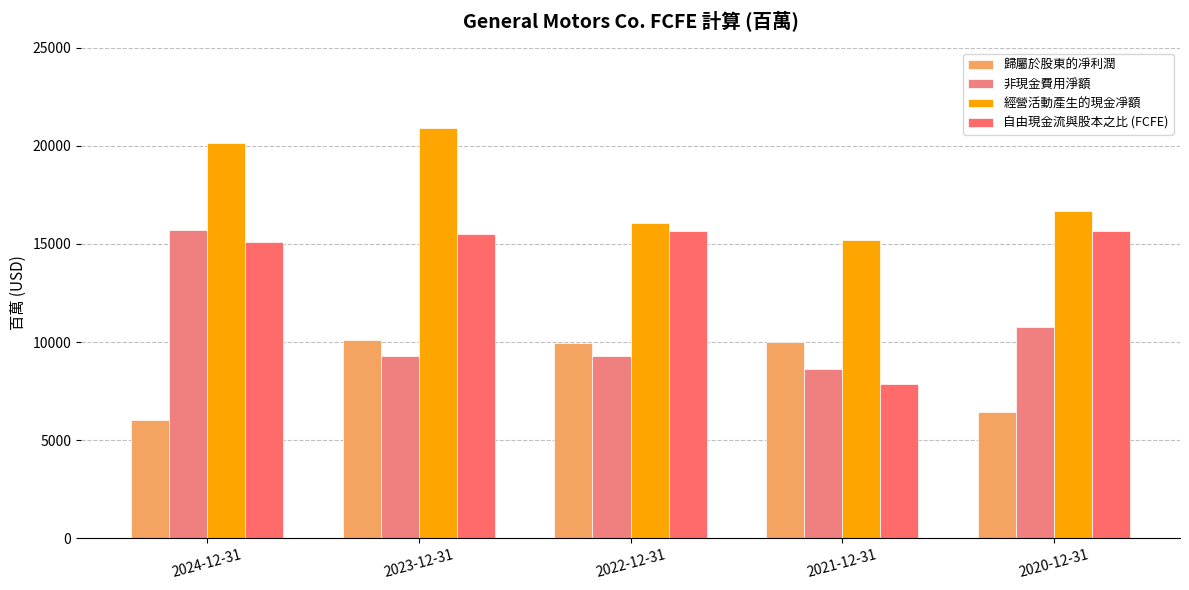

What is the sum of the 歸屬於股東的凈利潤 values at 2023-12-31 and 2022-12-31?

20061